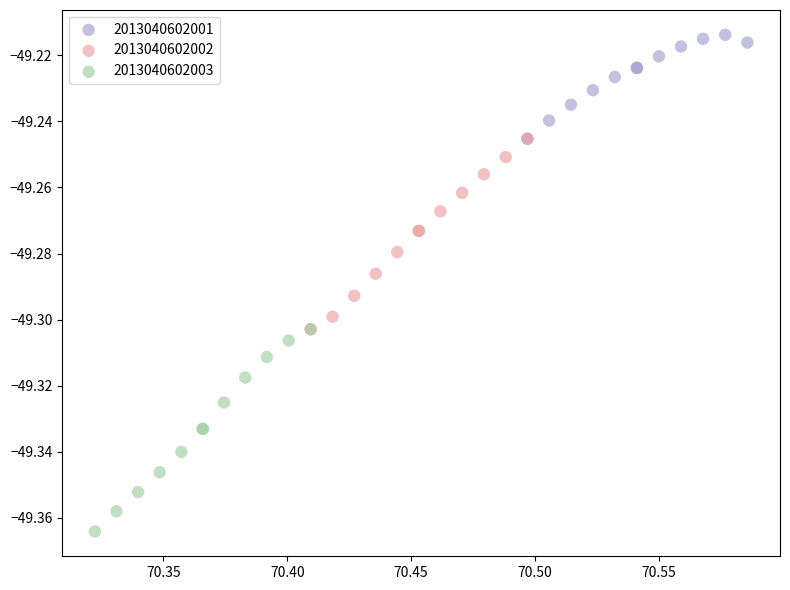

Which series reaches the minimum Y coordinate?

2013040602003